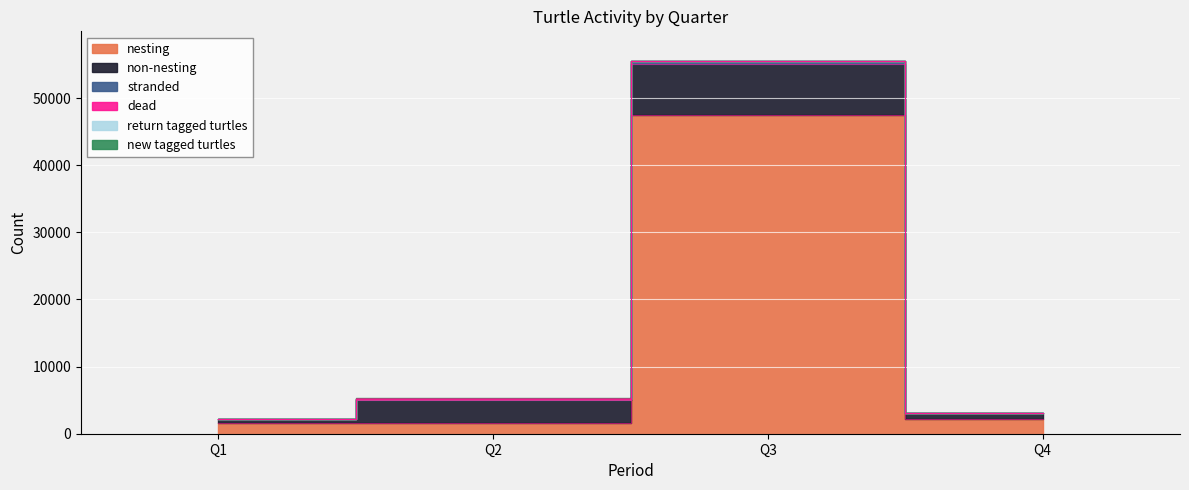

At which category does return tagged turtles reach its first local valley?

Q3